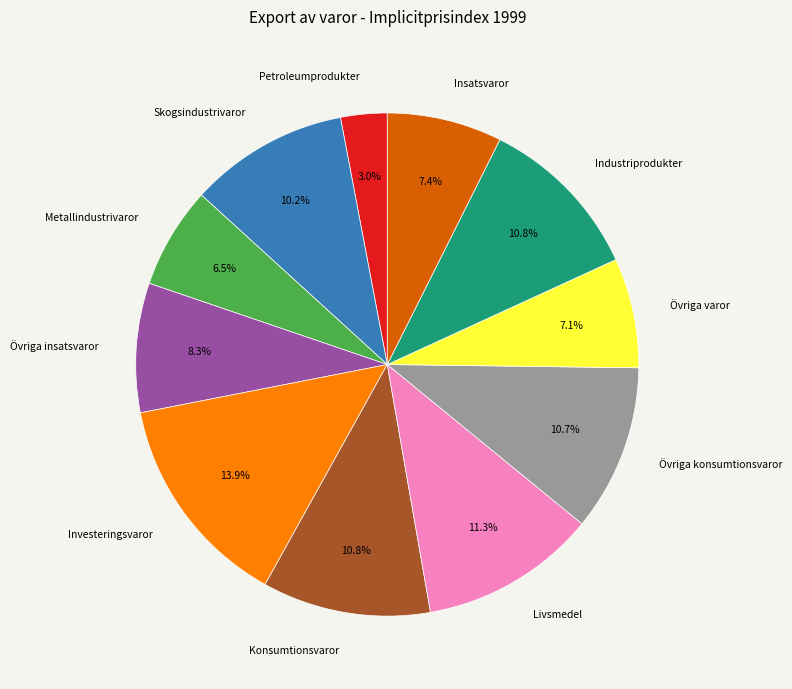

What is the largest slice in the pie chart?

Investeringsvaror